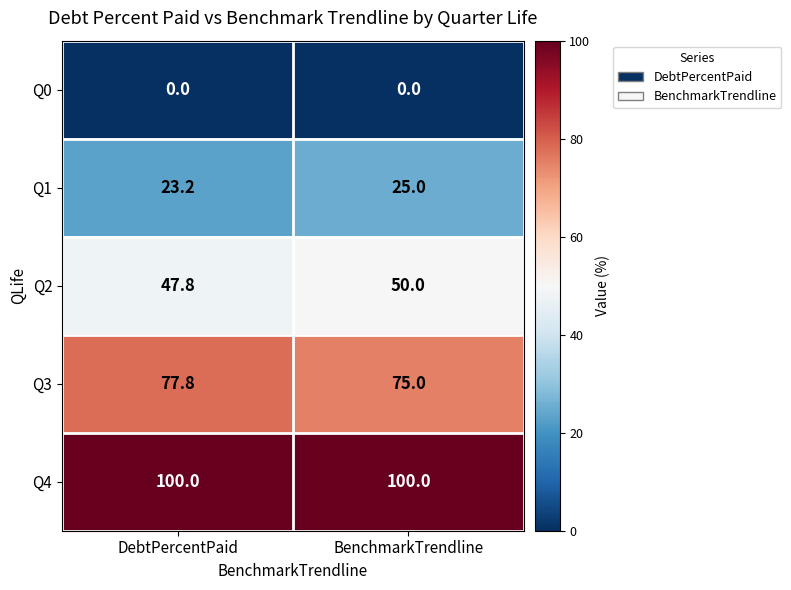

How many series are shown in this chart?

5